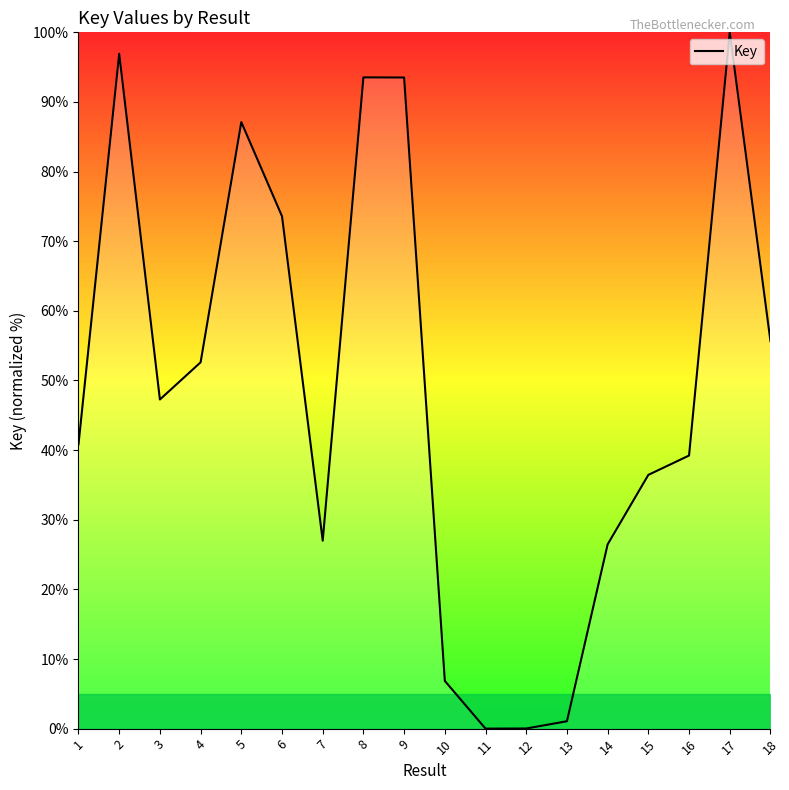

The value at 14 is 10.2. True or false?

False